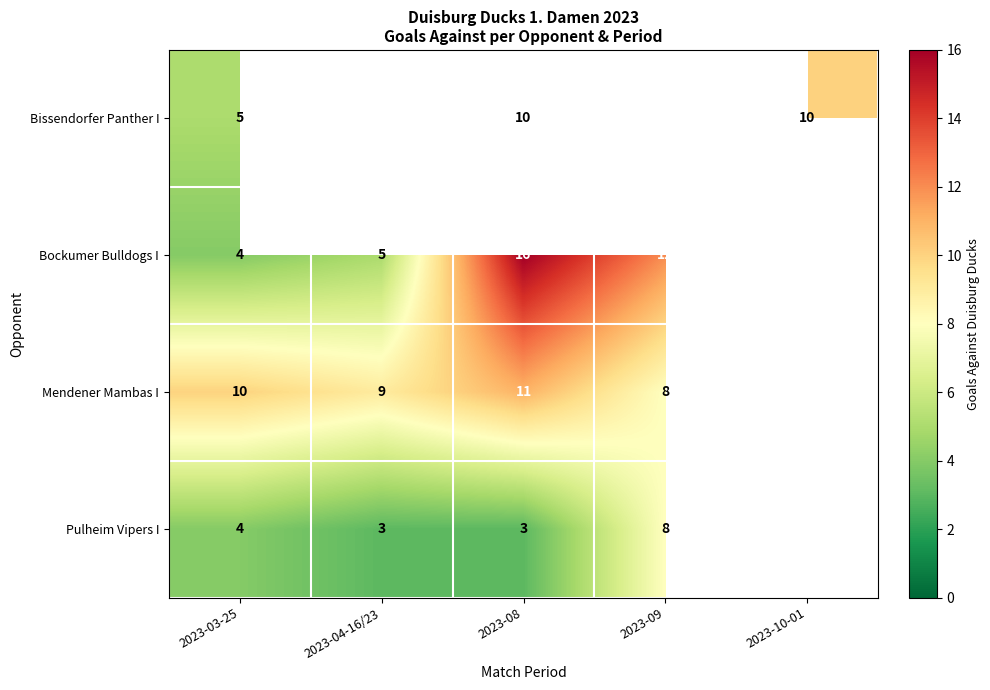

What is the sum of the Bockumer Bulldogs I values at 2023-08 and 2023-03-25?

20